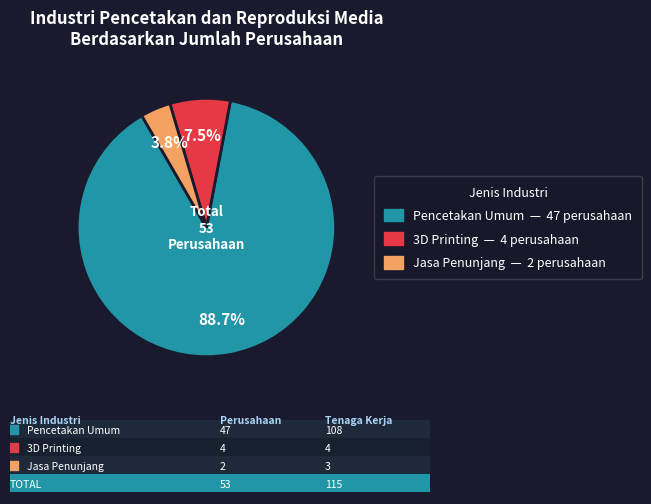

Count the number of slices in the pie.

3